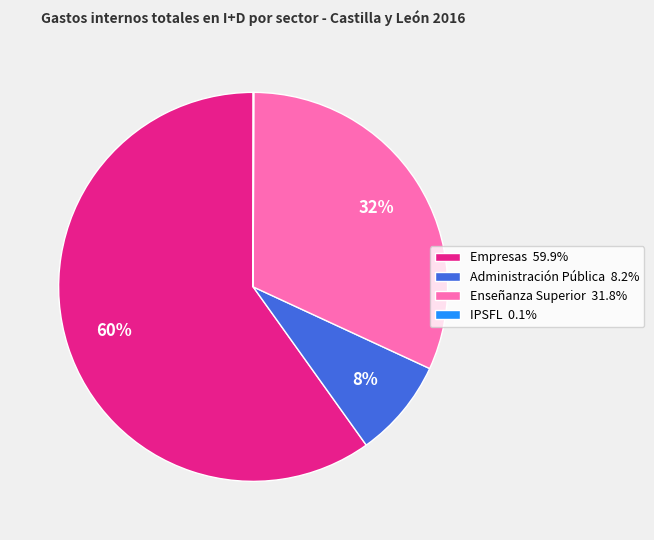

Is the sum of Enseñanza Superior 31.8% and Empresas 59.9% greater than half?

Yes